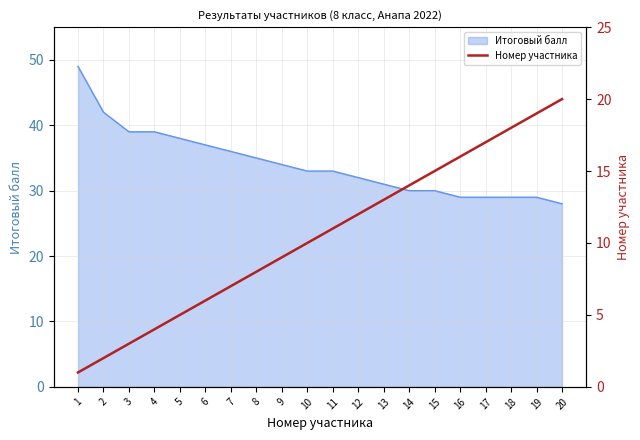

The Итоговый балл series shows 33 at 10. True or false?

True